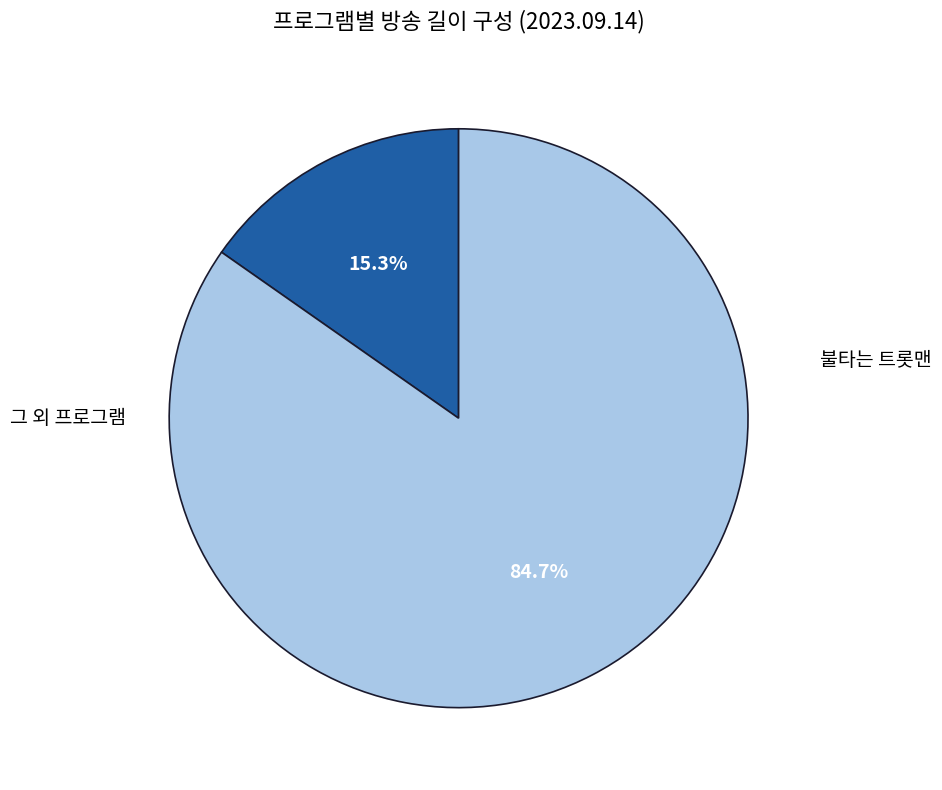

Is there any slice that represents more than half of the pie?

Yes